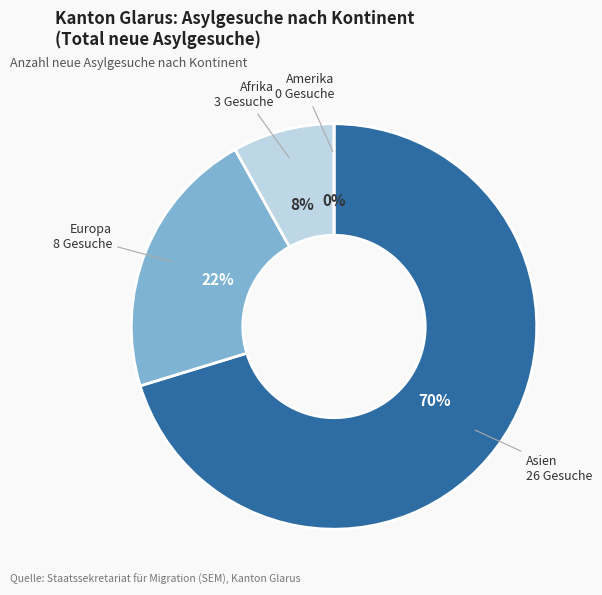

To the nearest percent, what is the average slice percentage?

25%